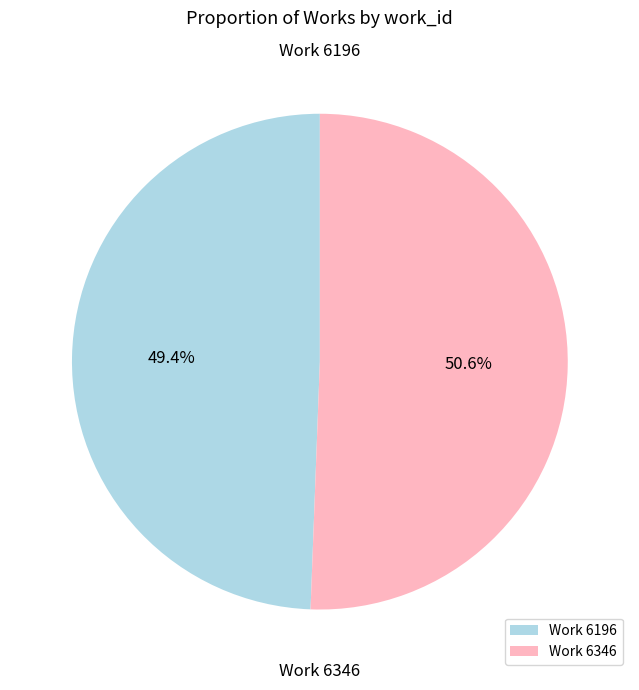

Which category has the biggest portion of the pie?

Work 6346